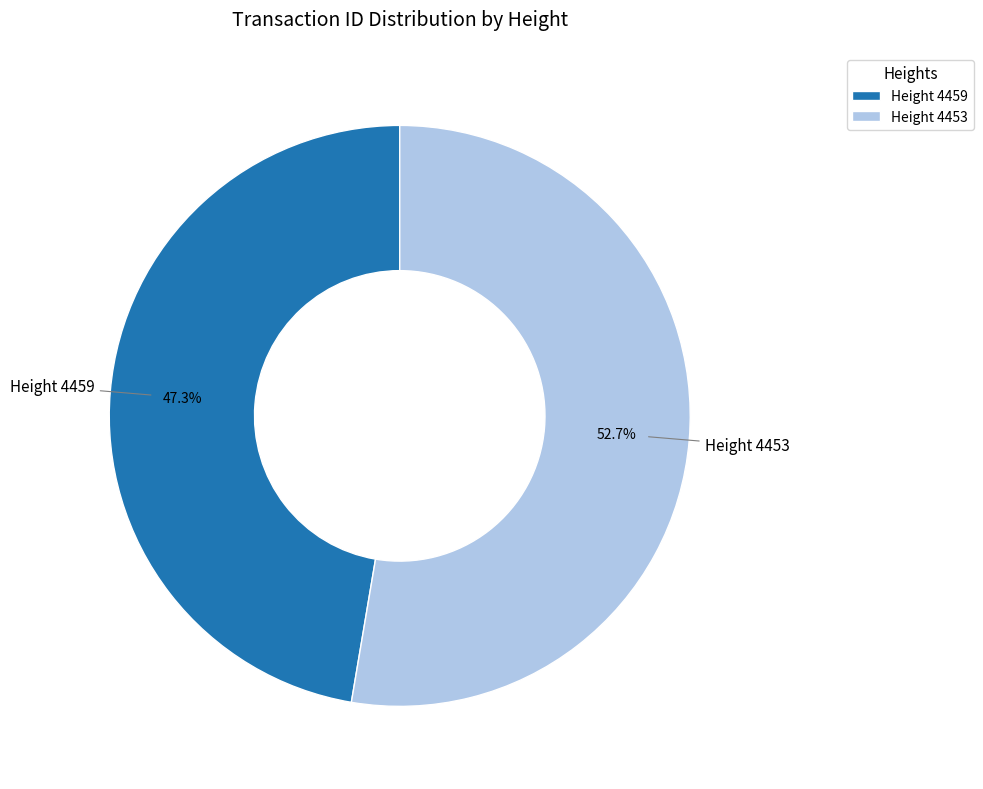

What is the smallest slice in the pie chart?

Height 4459